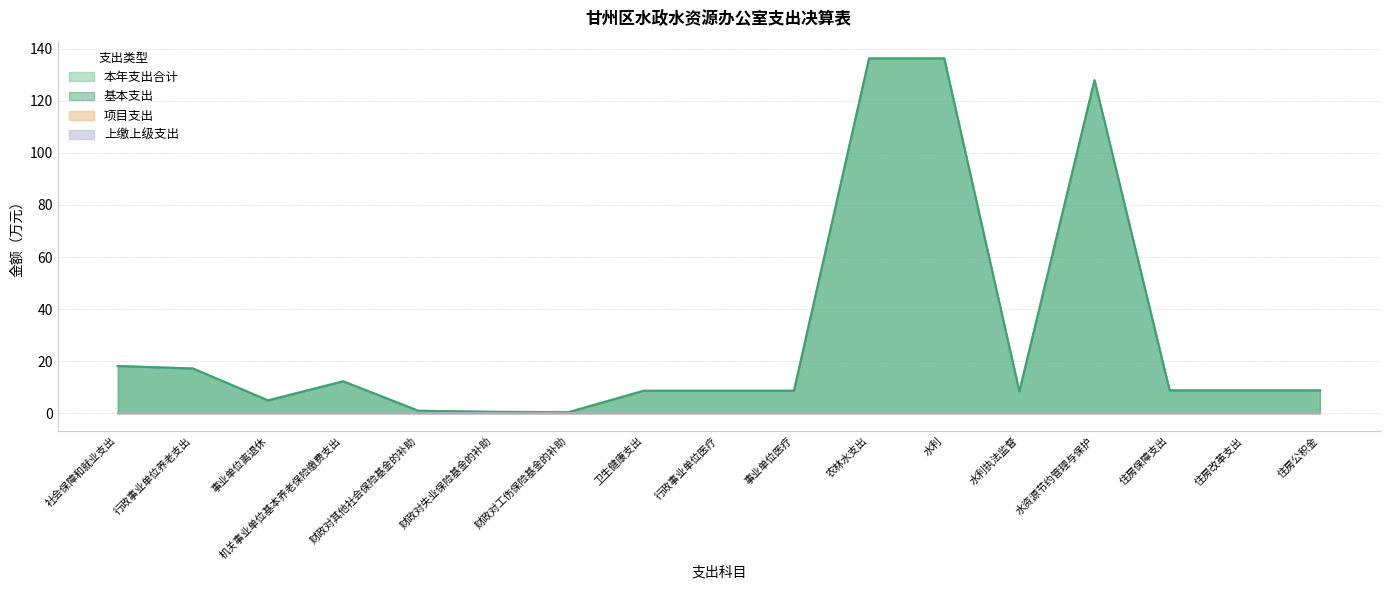

Reading left to right, extract all data points from this chart.

本年支出合计: 18.1	17.2	4.9	12.3	0.9	0.5	0.4	8.6	8.6	8.6	136.3	136.3	8.4	128.0	8.8	8.8	8.8
基本支出: 18.1	17.2	4.9	12.3	0.9	0.5	0.4	8.6	8.6	8.6	136.3	136.3	8.4	128.0	8.8	8.8	8.8